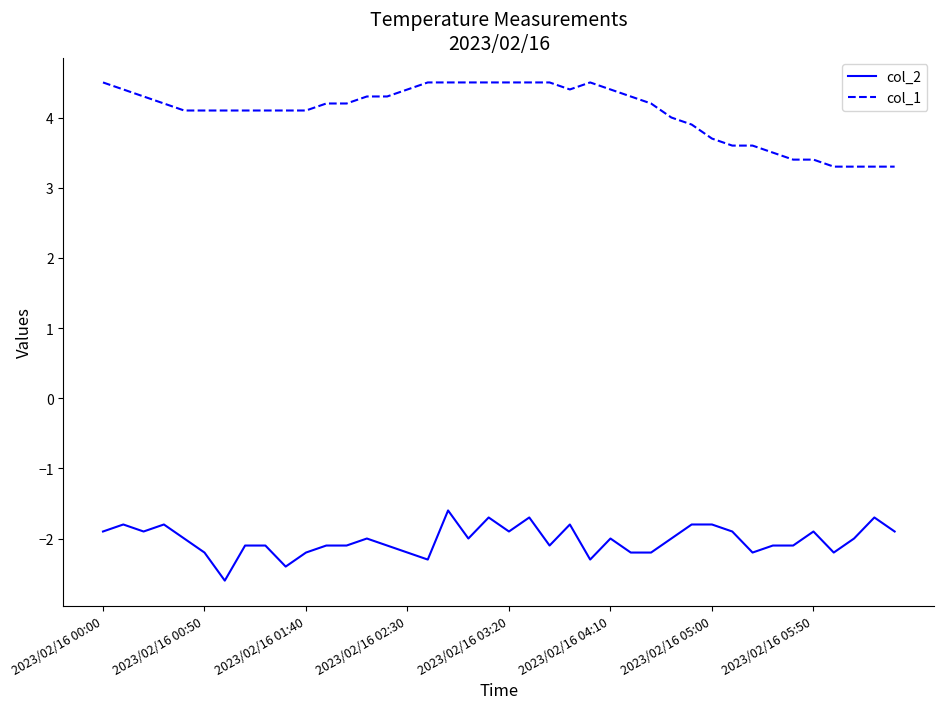

What is the highest value of the col_1 series?

4.5